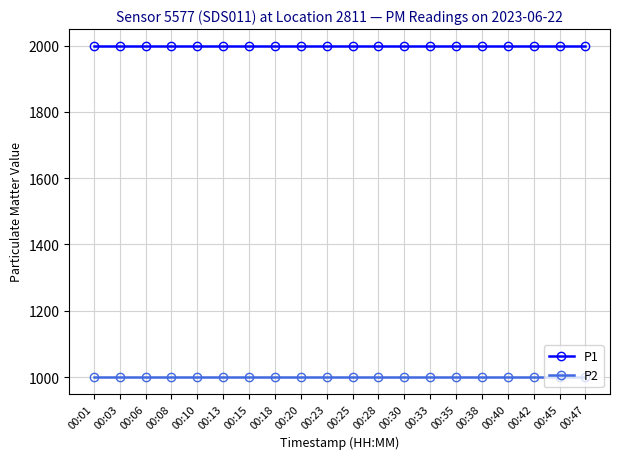

The value of P2 at 00:08 is 999.9. True or false?

True